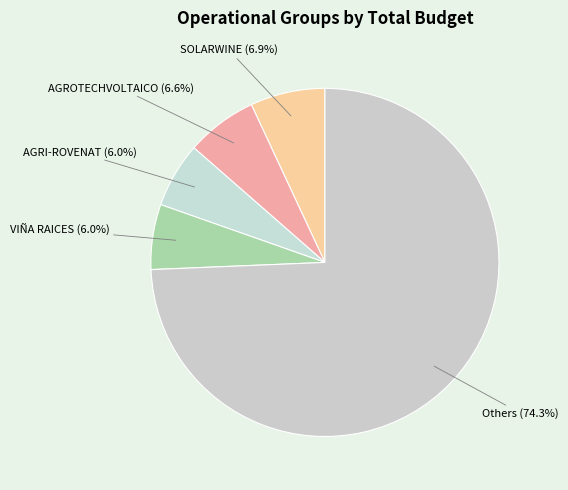

Count the number of slices in the pie.

5